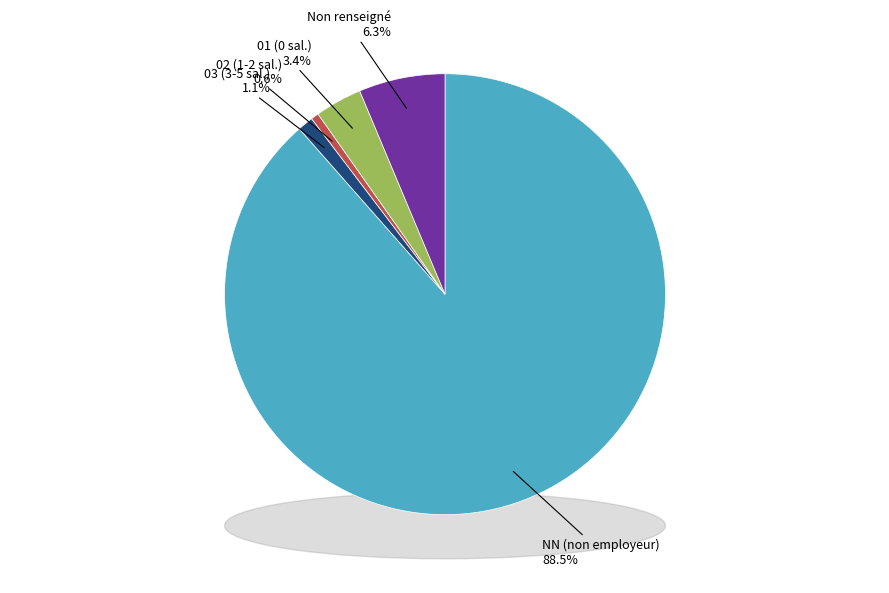

Which has a higher value, 02 or 01?

01